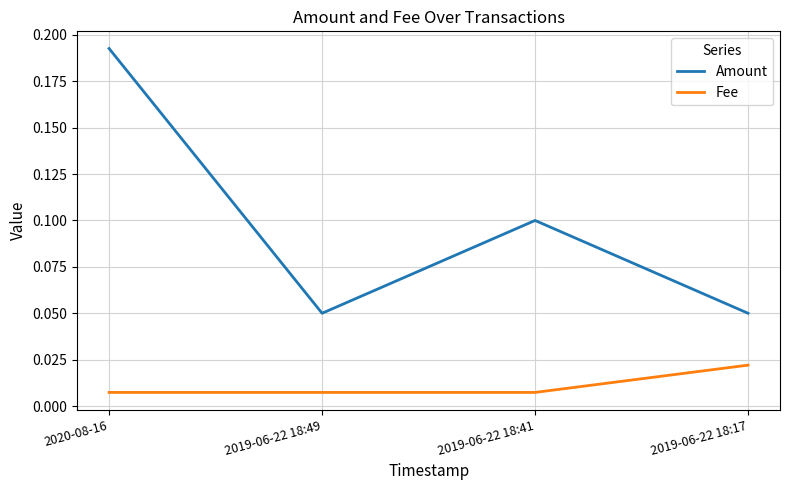

Where is the first local maximum for Amount?

2019-06-22 18:41